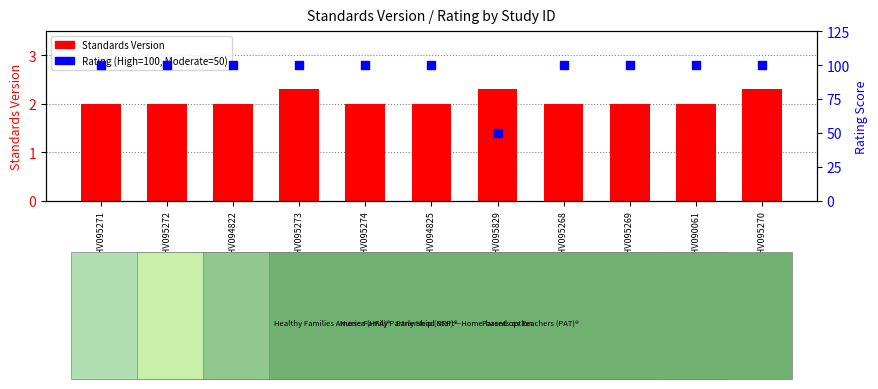

What is the total value across all series at WWHV095273?

102.3